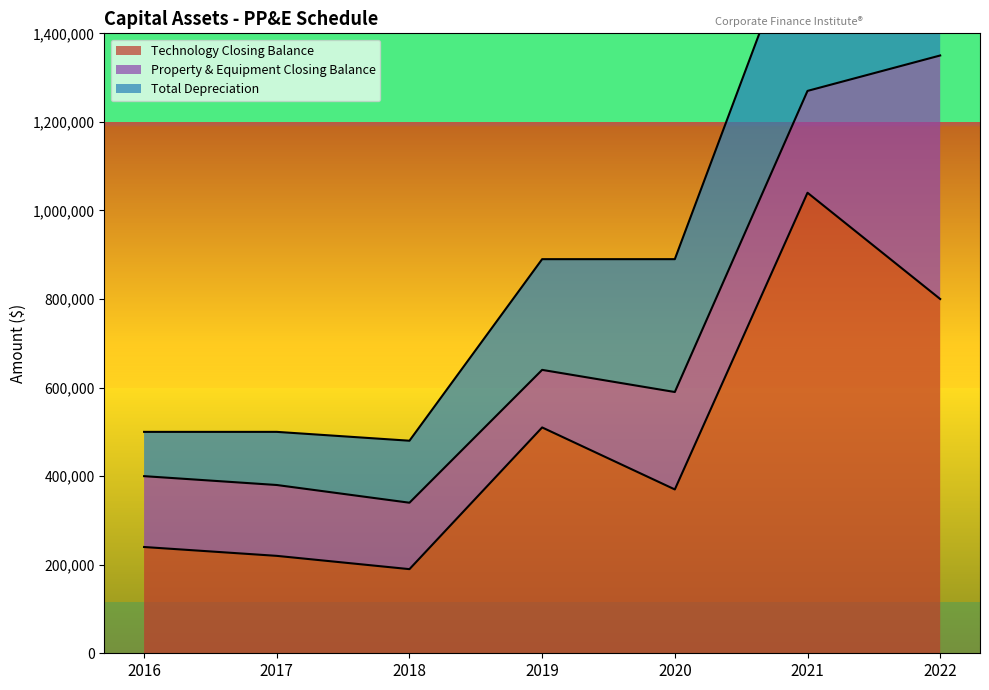

What is the highest value of the Technology Closing Balance series?

1040000